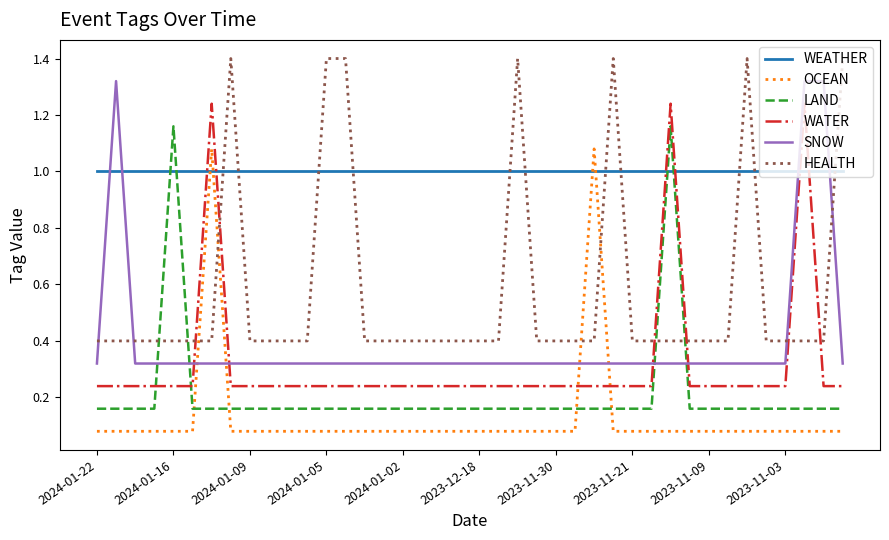

What is the greatest value displayed?

1.4